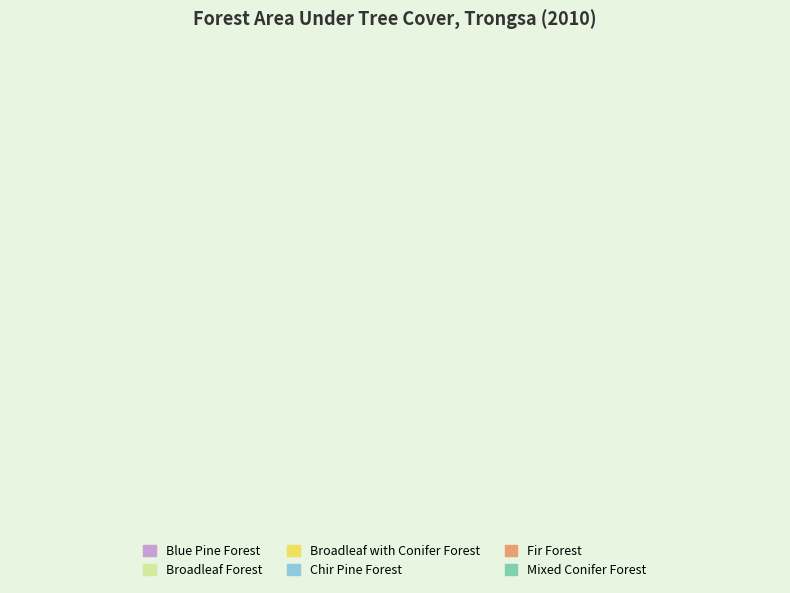

The Broadleaf with Conifer Forest slice represents 1% of the pie. True or false?

False